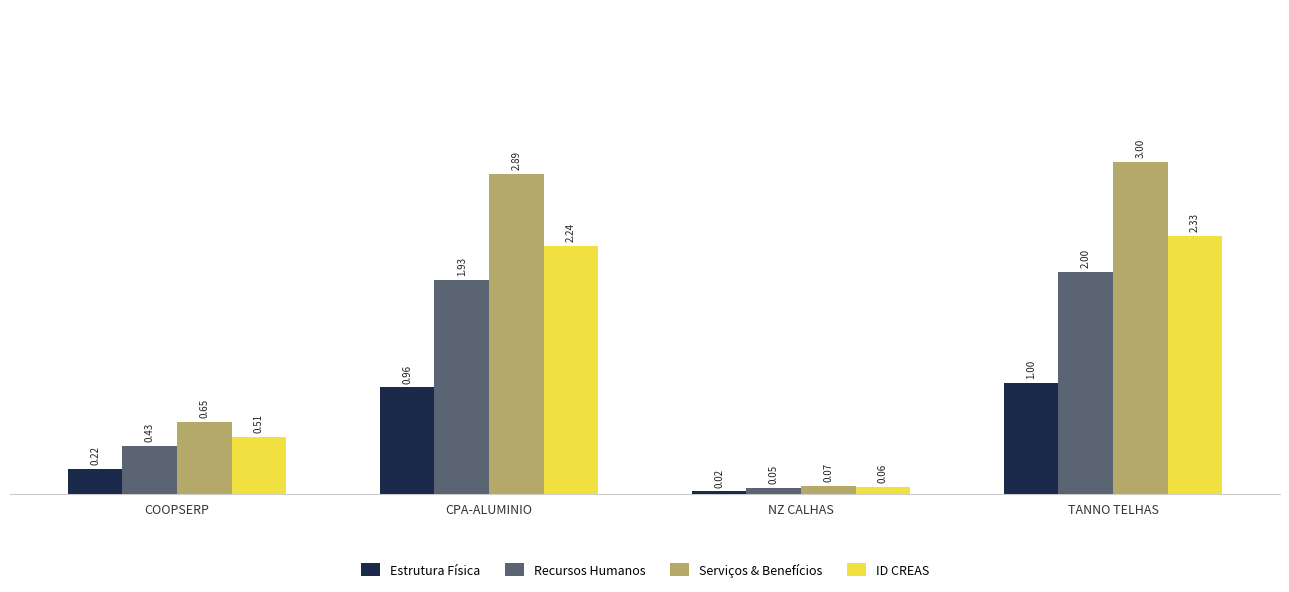

Are the bars grouped side by side (vs. stacked)?

Yes